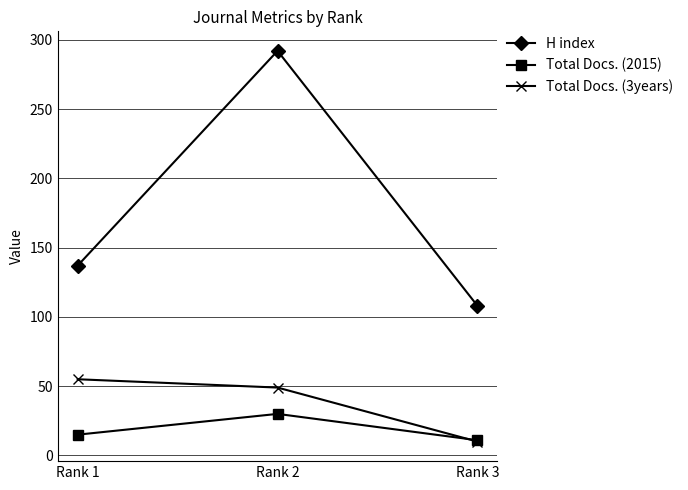

Where is Total Docs. (3years) nearest to the value 32?

Rank 2